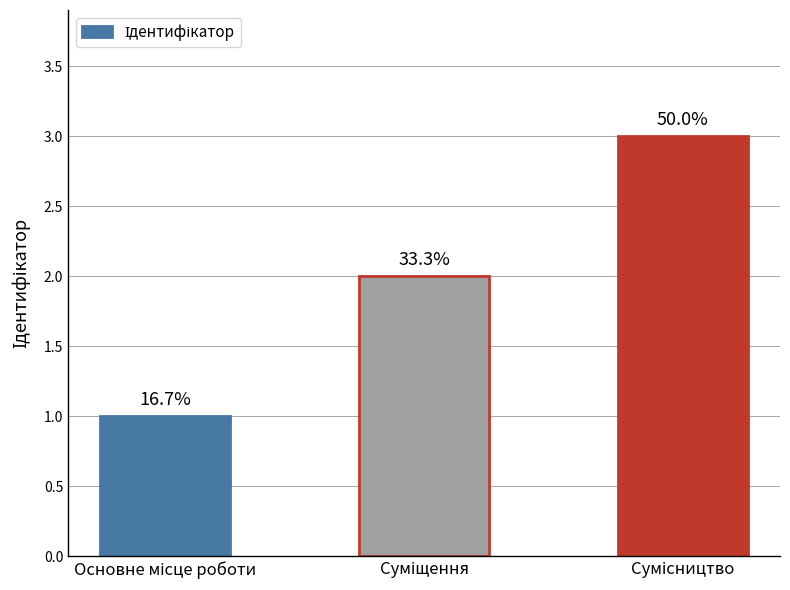

How many bars are there in total?

3